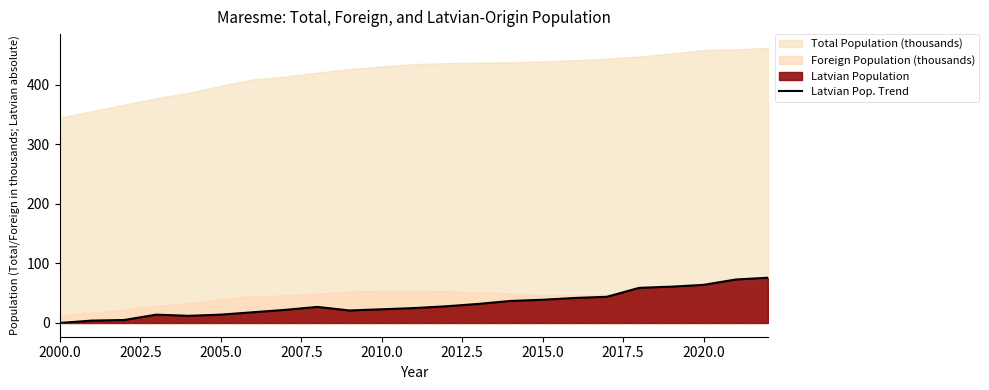

The value of Latvian Pop. Trend at 2015.0 is 58. True or false?

False